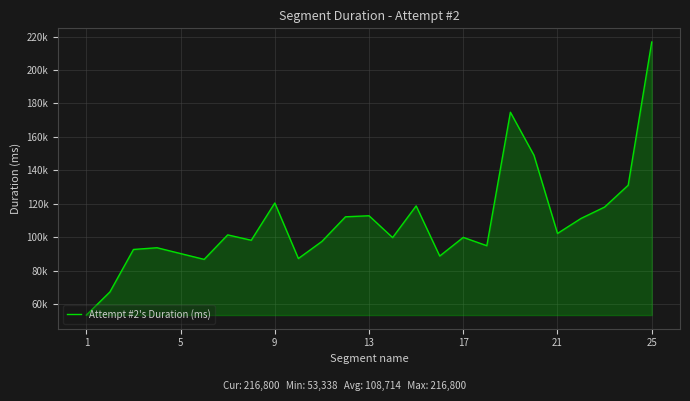

What is the smallest value displayed?

53338